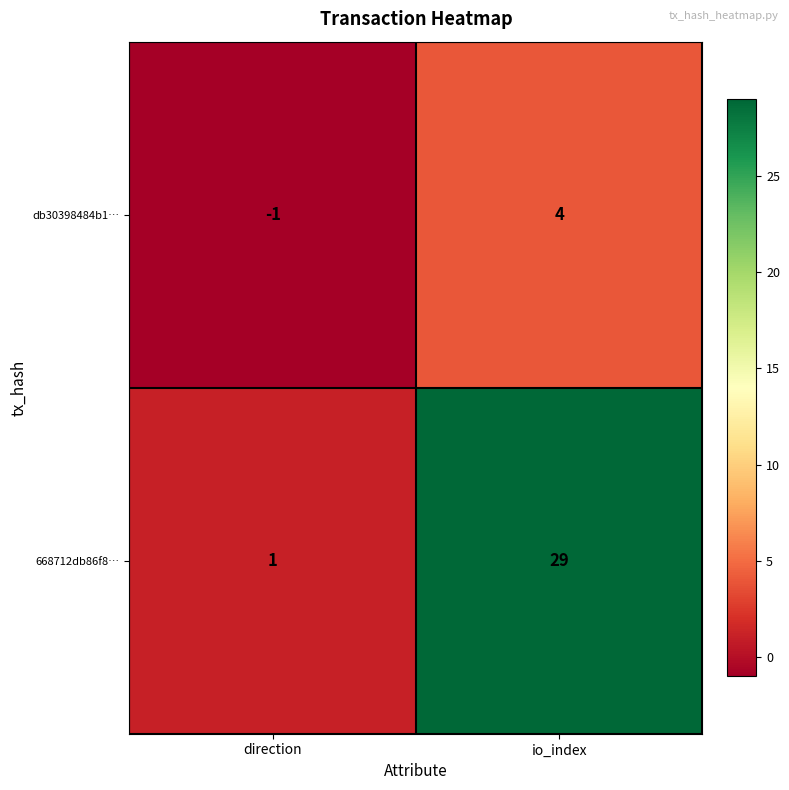

At which label does 668712db86f8… reach its minimum?

direction